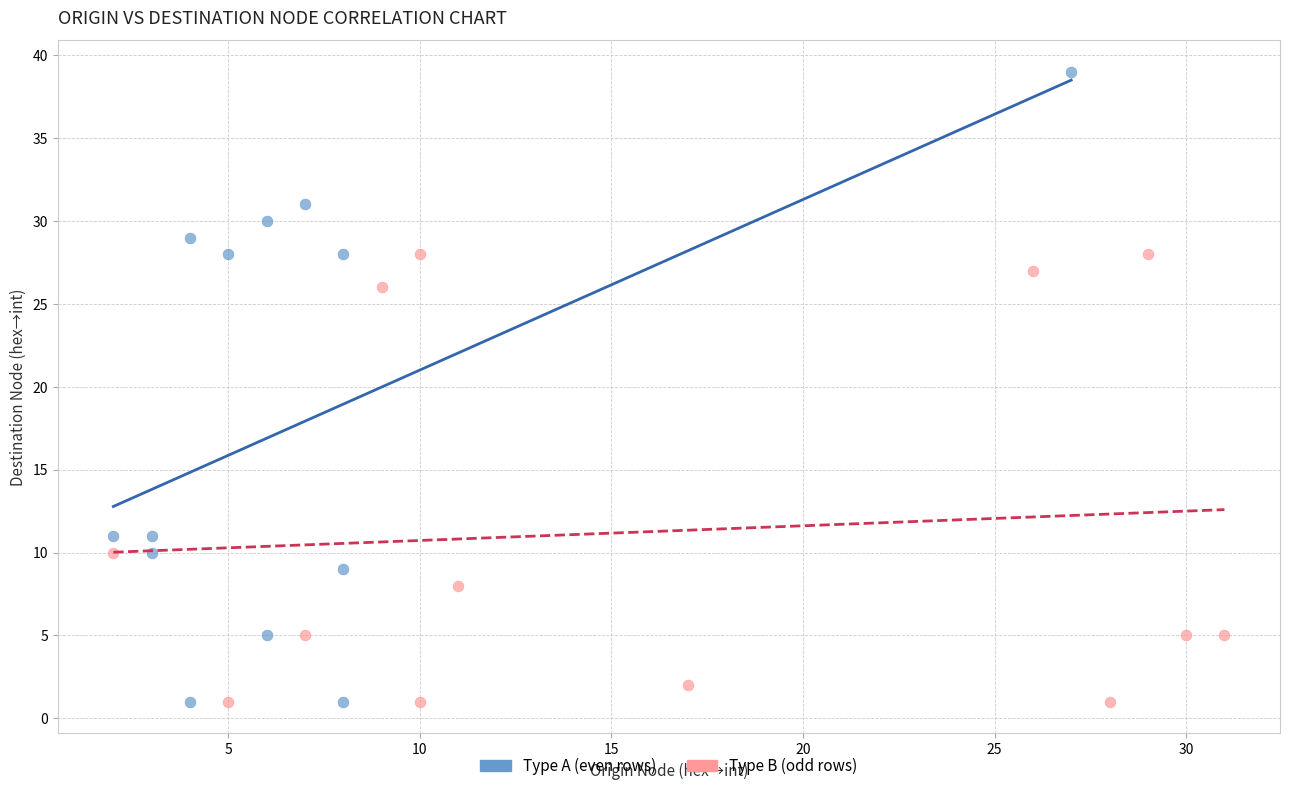

Which series has the widest spread of Y values?

Type A (even rows)